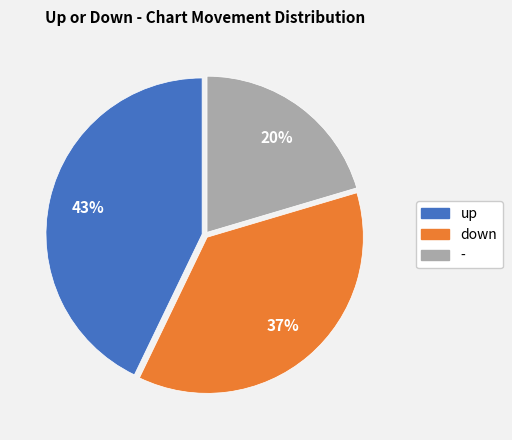

Does down account for over 50% of the chart?

No